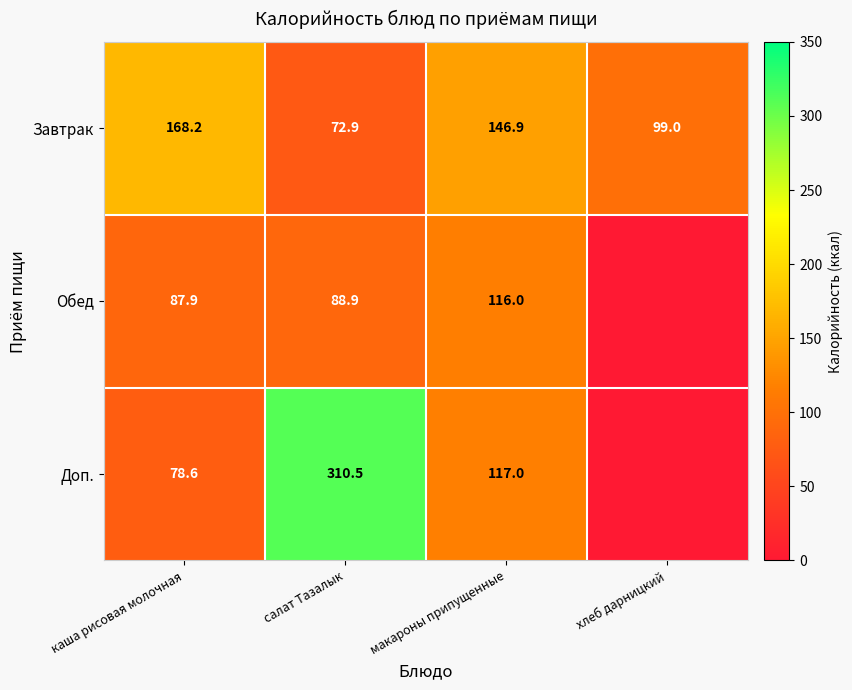

Is the value of Обед at салат Тазалык greater than the value of Доп. at салат Тазалык?

No